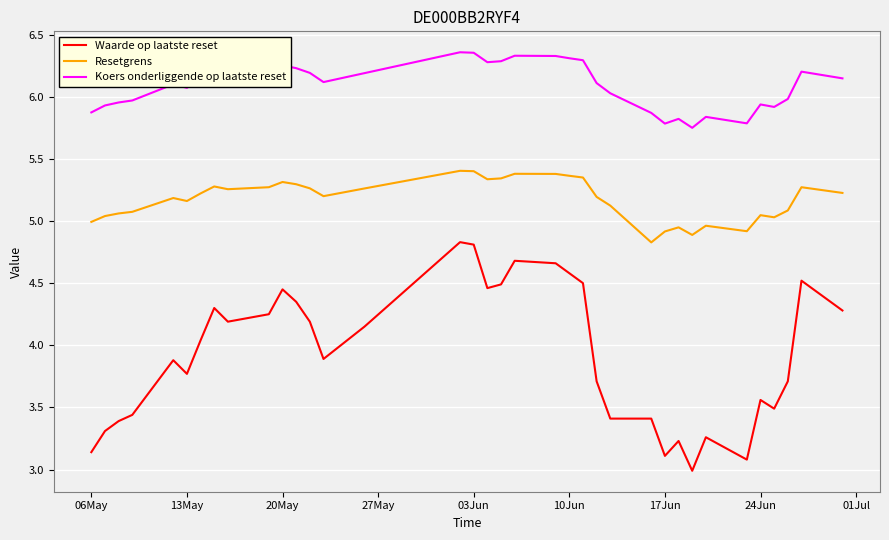

What is the difference between the maximum and second lowest values in the Resetgrens series?

0.5